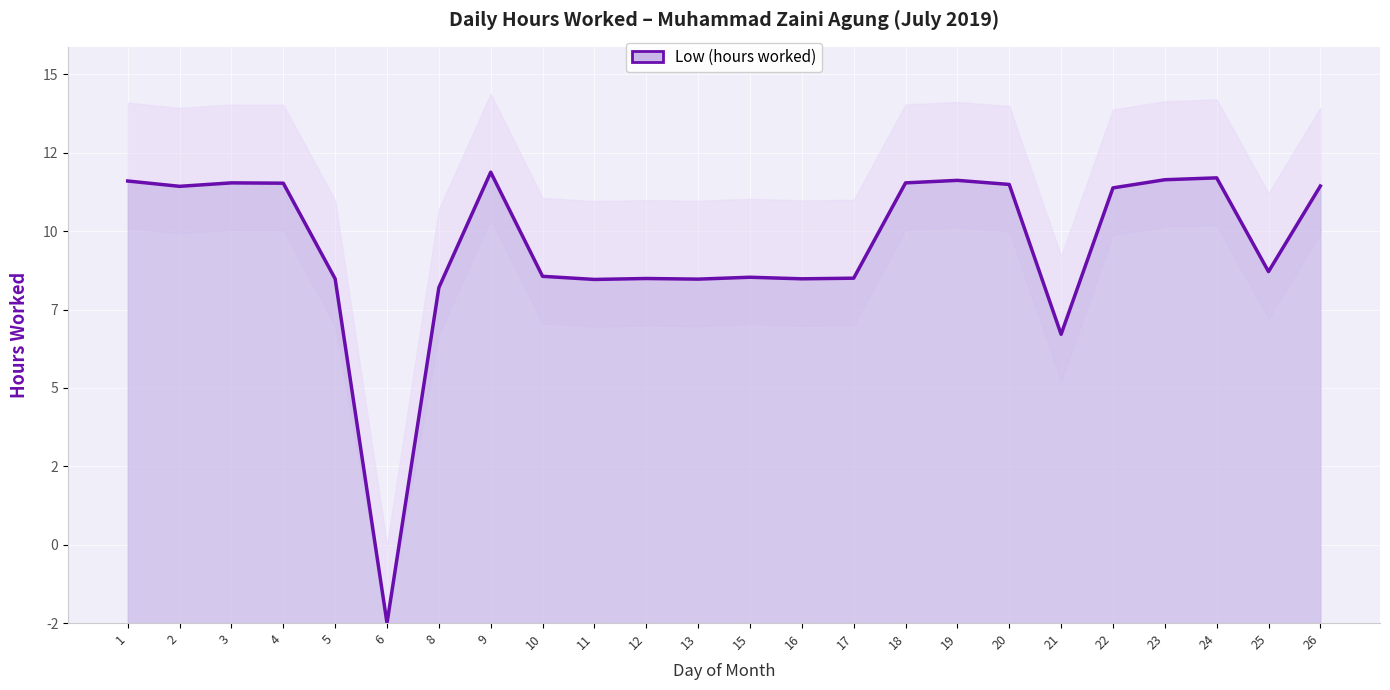

At which category does the data reach its first local valley?

2